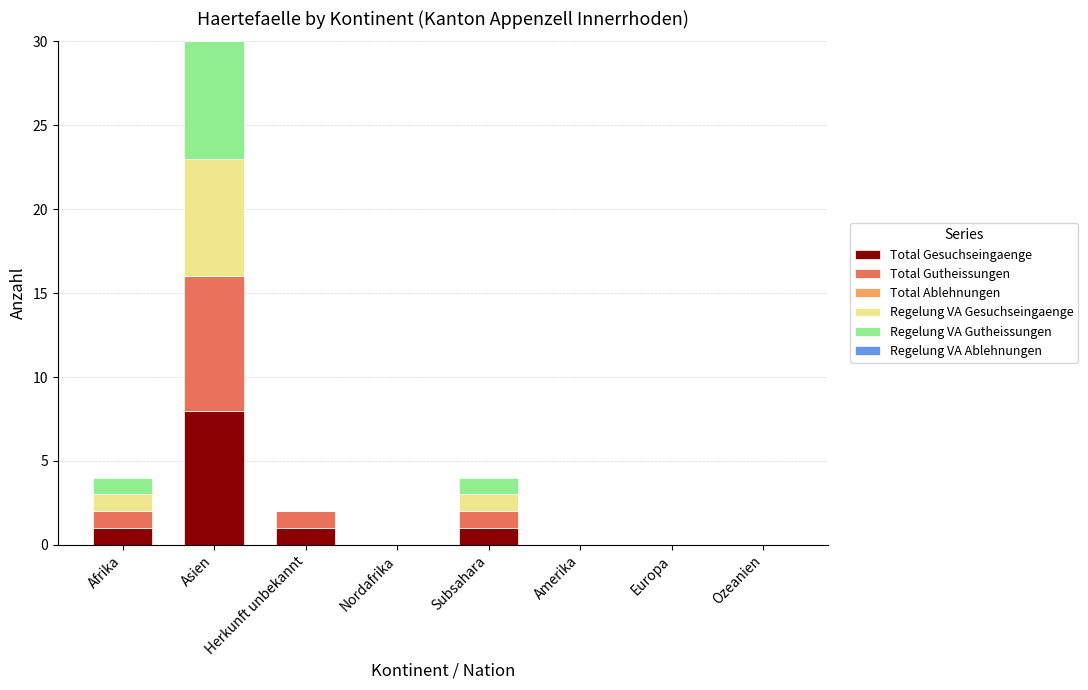

What is the total value across all series at Afrika?

4